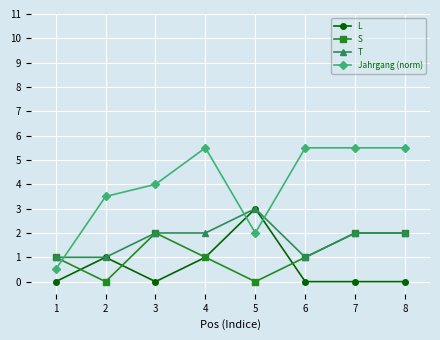

At which category does S reach its first local peak?

3